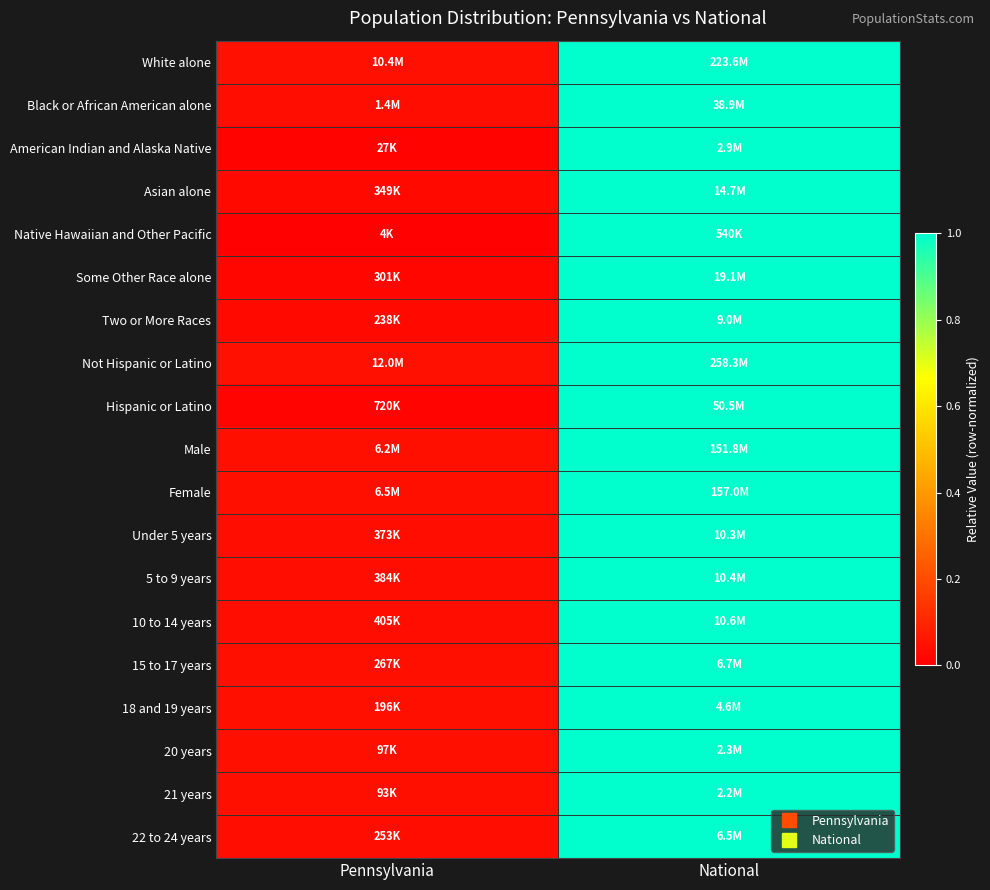

Count the number of categories in the chart.

2